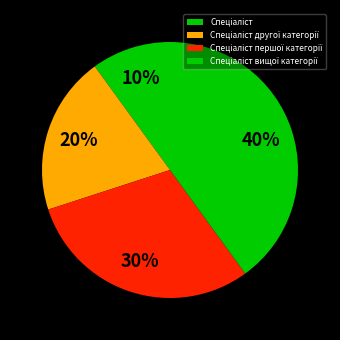

To the nearest percent, what is the average slice percentage?

25%